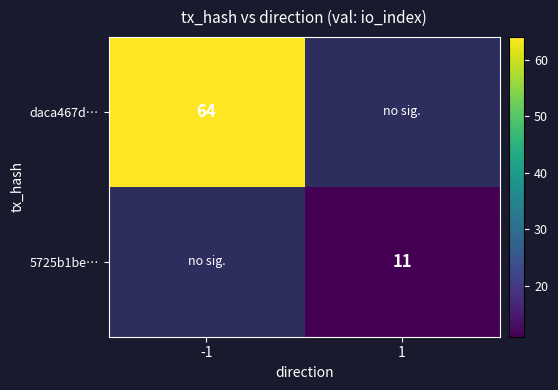

The value of daca467d… at -1 is 64. True or false?

True